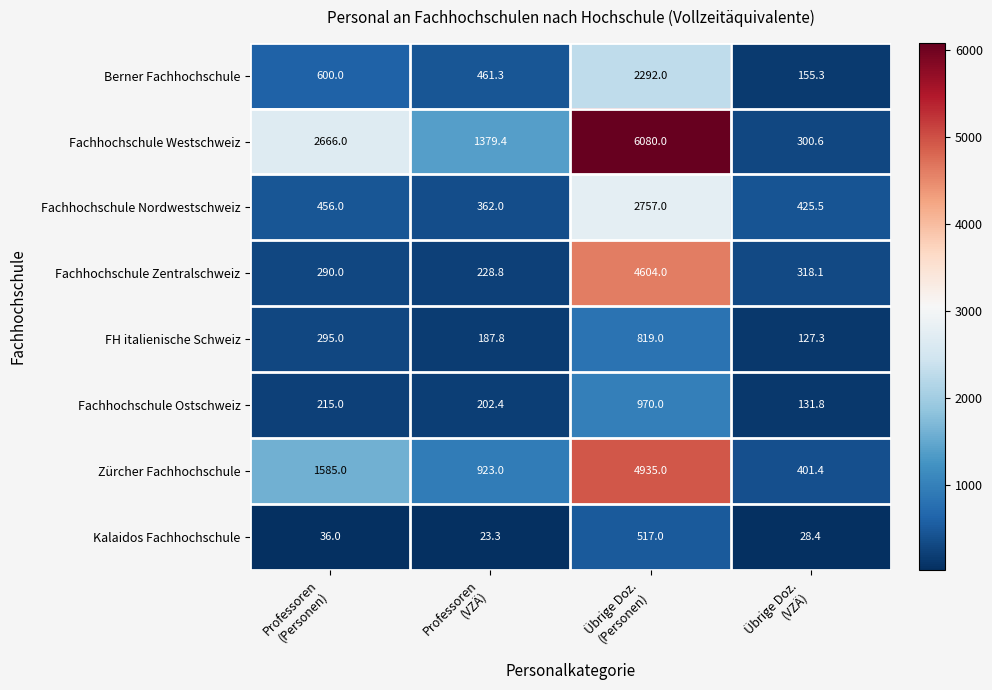

At how many categories does at least one series exceed 984?

3